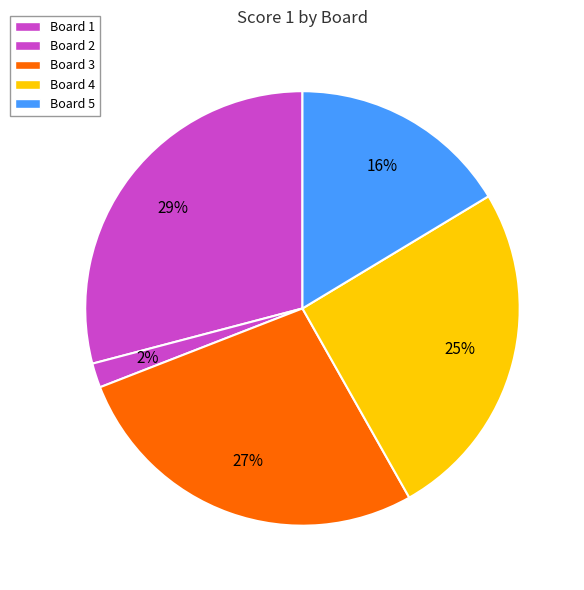

Rank the categories by value from highest to lowest.

Board 1, Board 3, Board 4, Board 5, Board 2